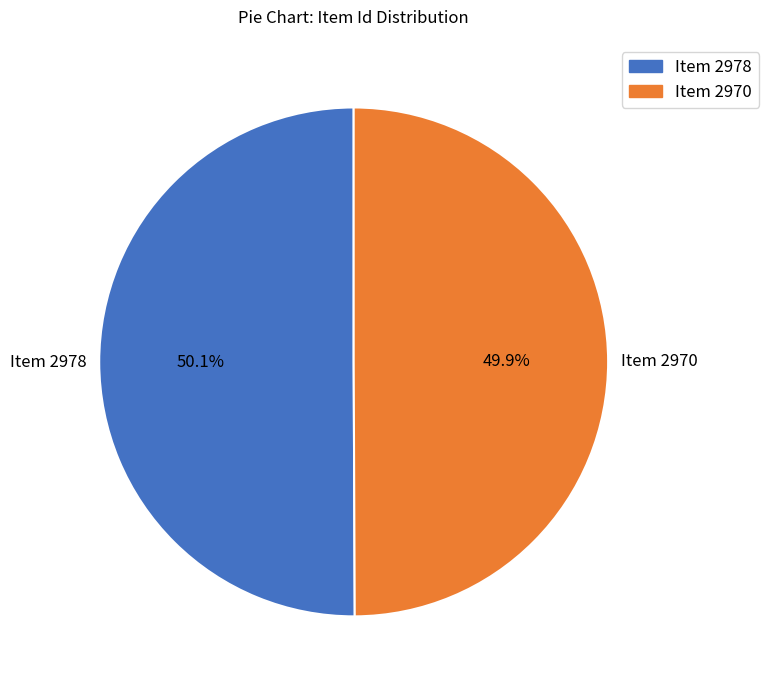

Is it true that Item 2970 is 59% of the pie?

False